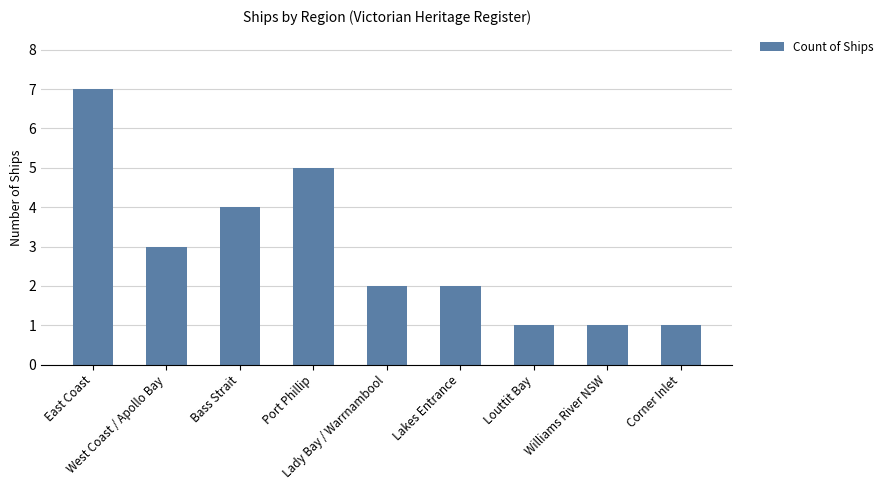

Which label corresponds to the largest value in the chart?

East Coast